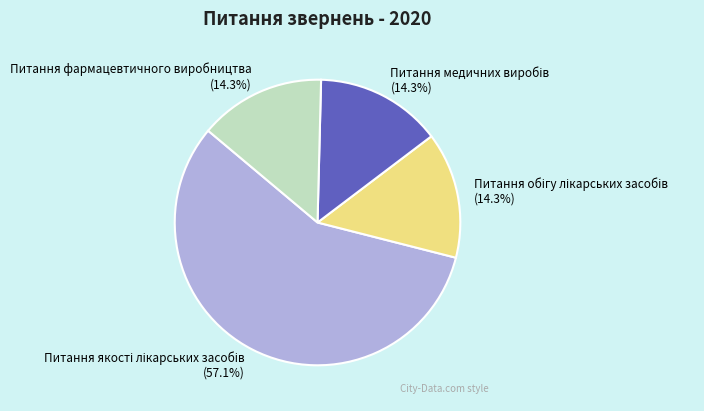

Is there a majority slice in this chart?

Yes